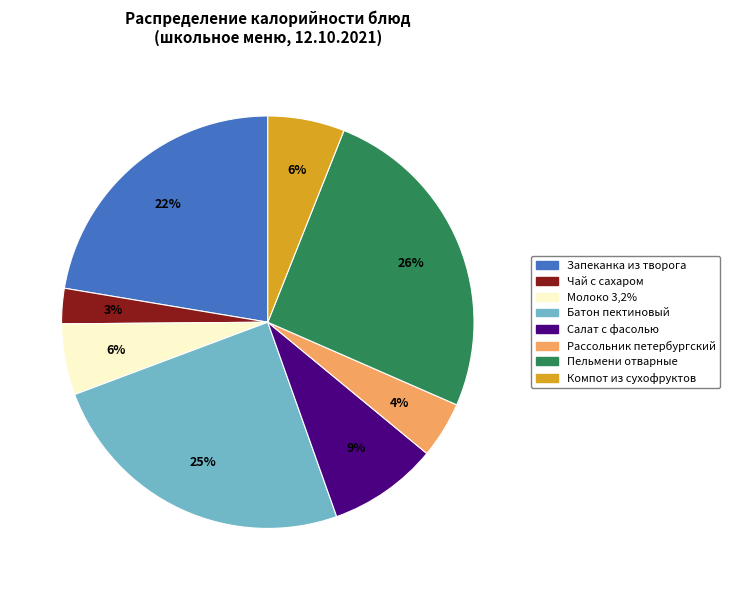

Does Батон пектиновый account for over 50% of the chart?

No